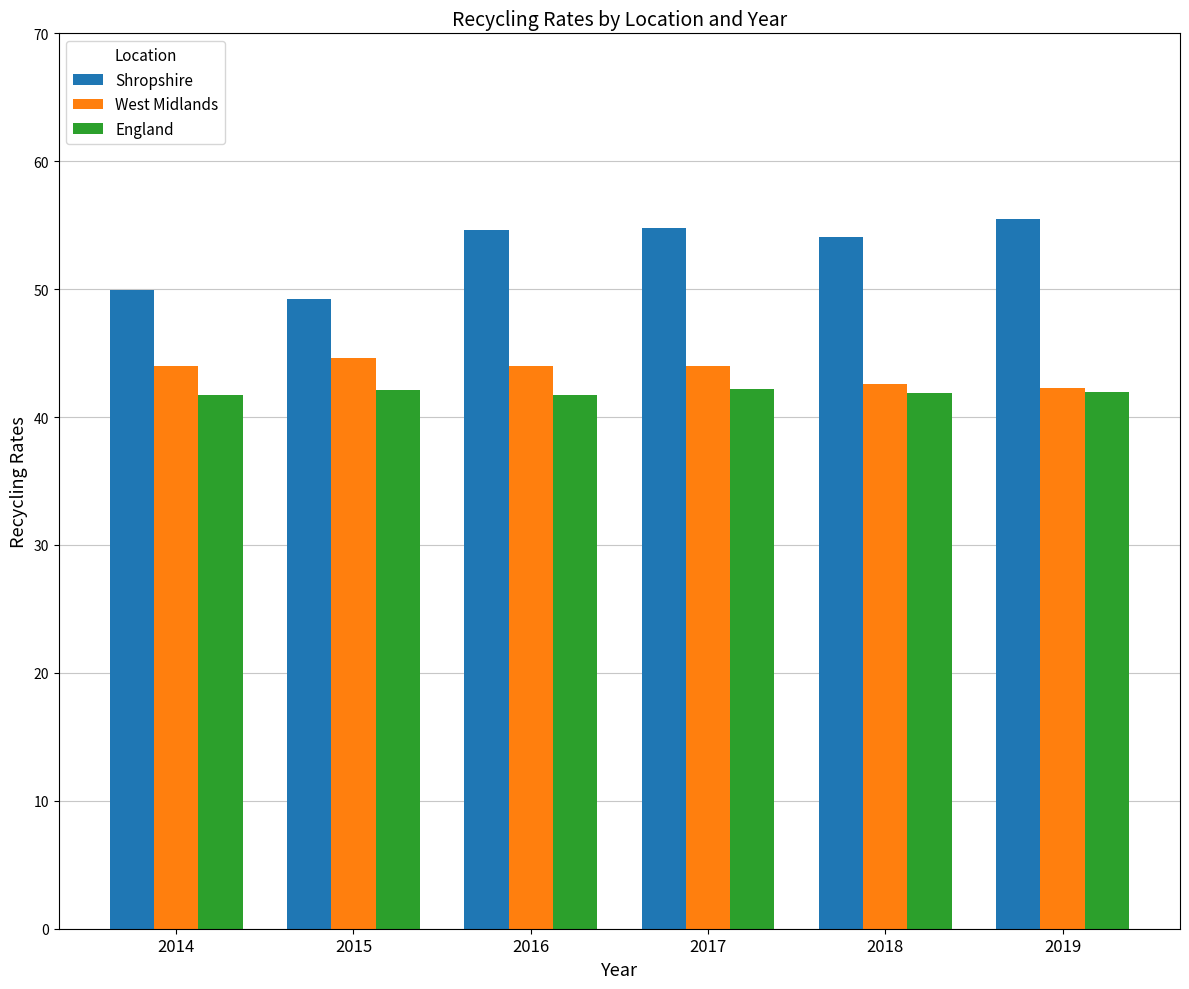

What is the value of the Shropshire bar at the 4th from the left?

54.8